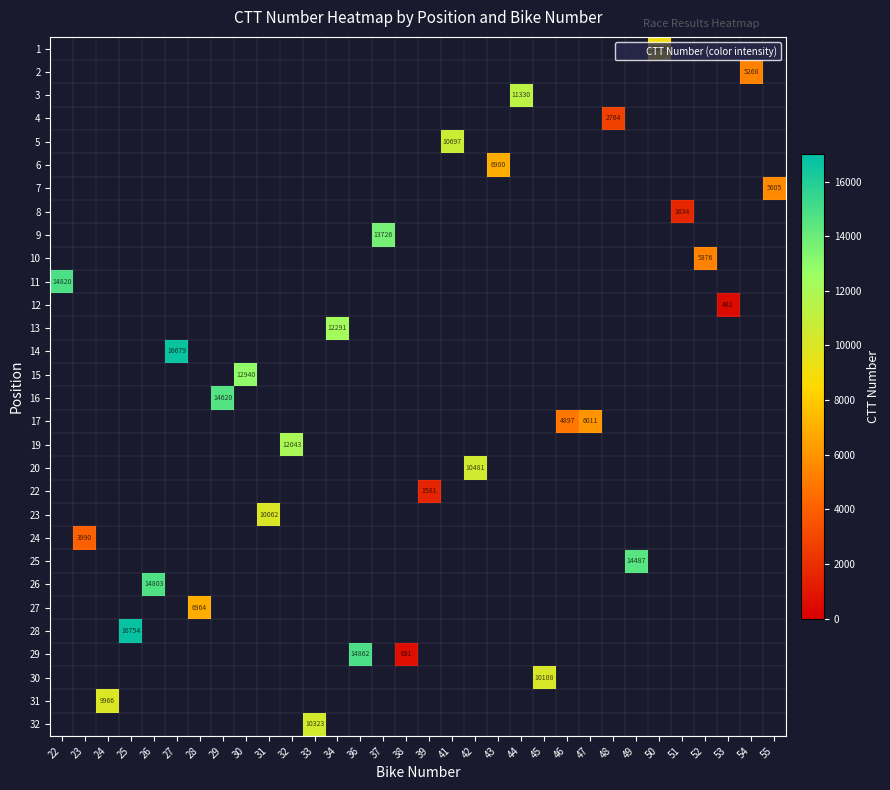

How many series are shown in this chart?

30